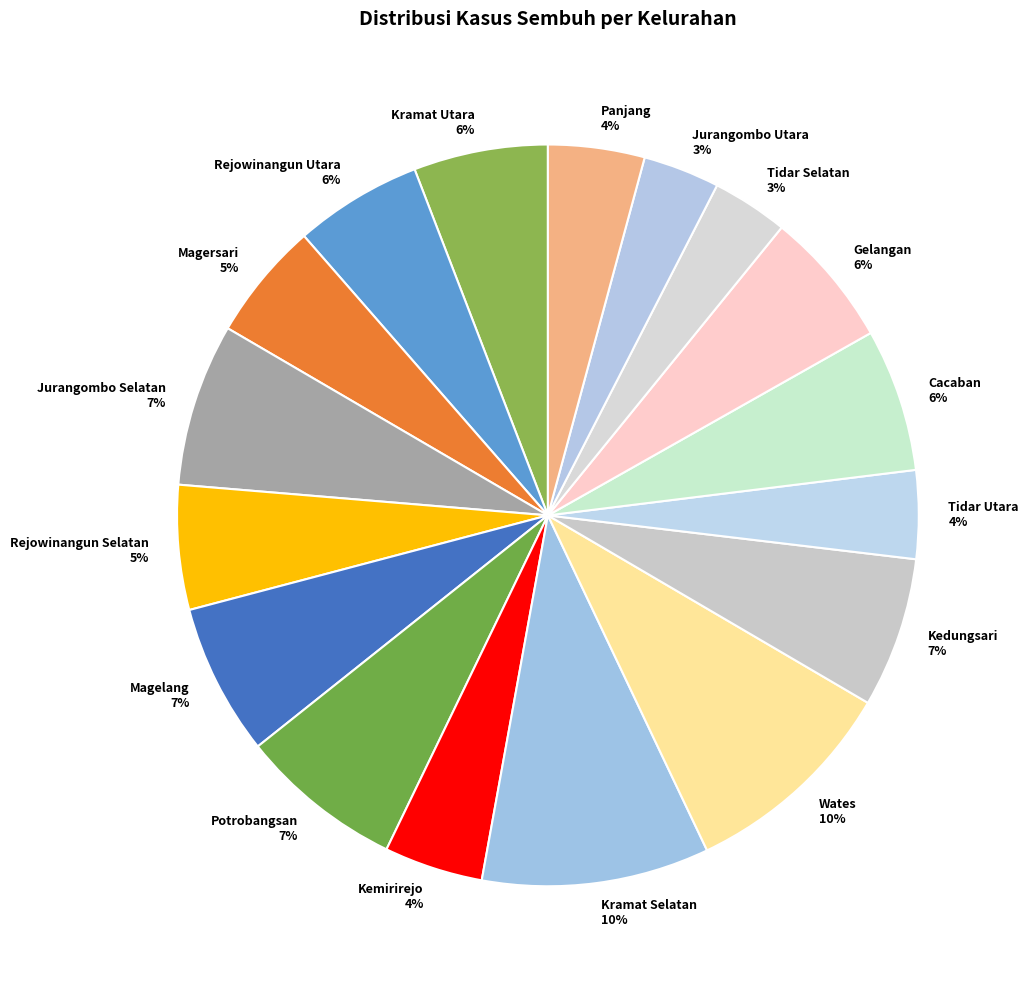

Does Rejowinangun Selatan represent more than half of the total?

No